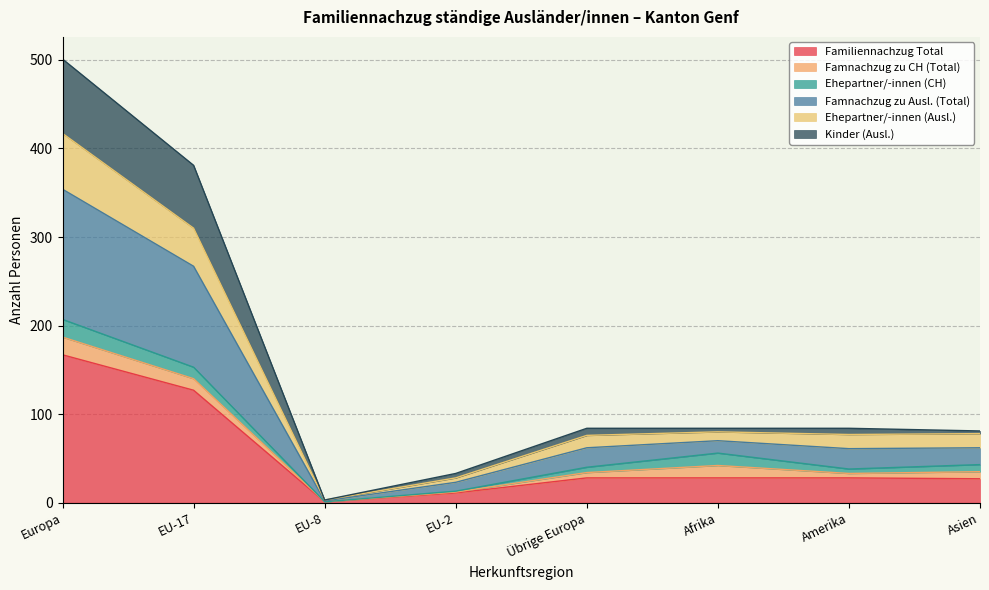

At which label does Familiennachzug Total first exceed 28?

Europa